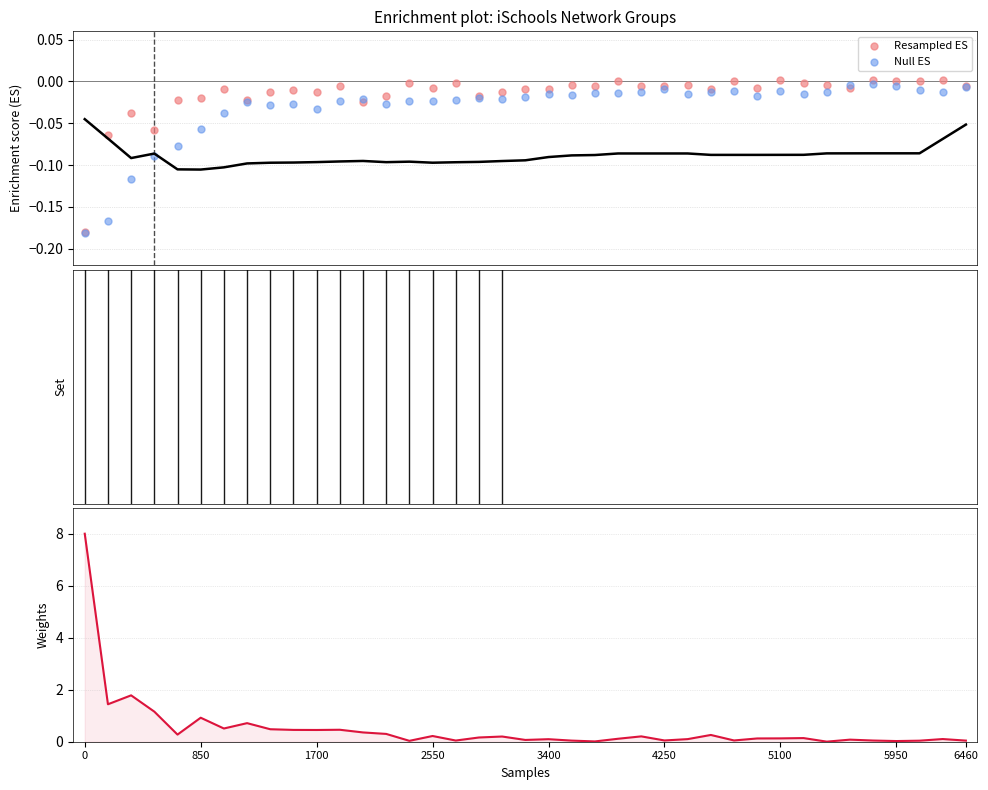

Which series has the largest Y range (max minus min)?

Non-cat Word Count